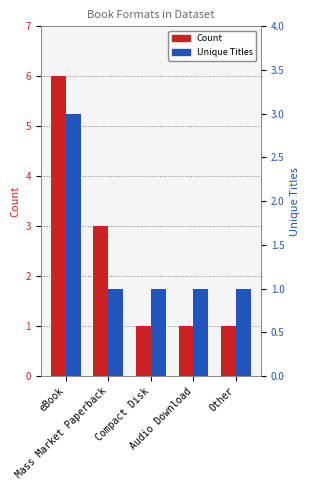

Read the Count value at eBook.

6